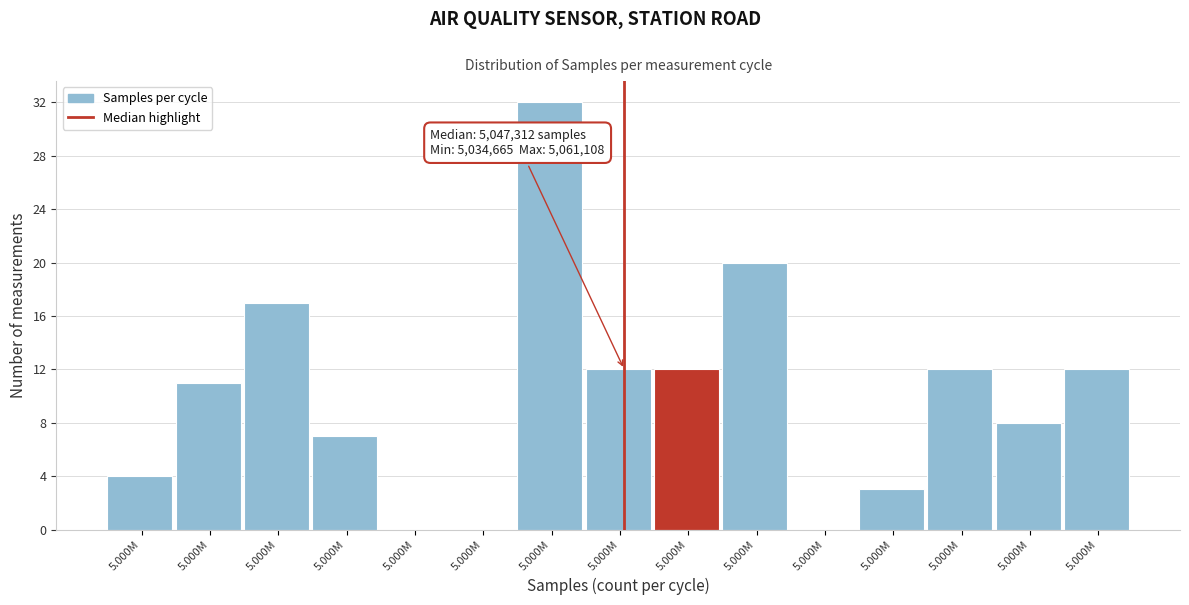

Count the number of categories in the chart.

15